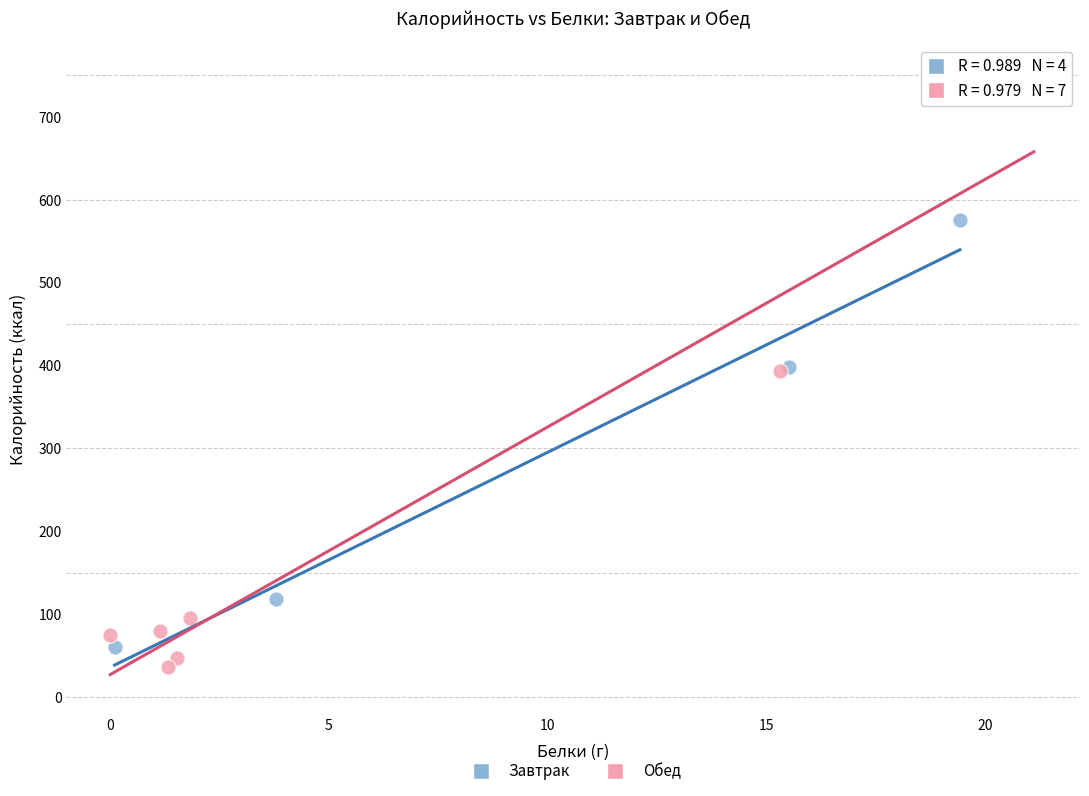

Which series reaches the maximum Y coordinate?

Обед